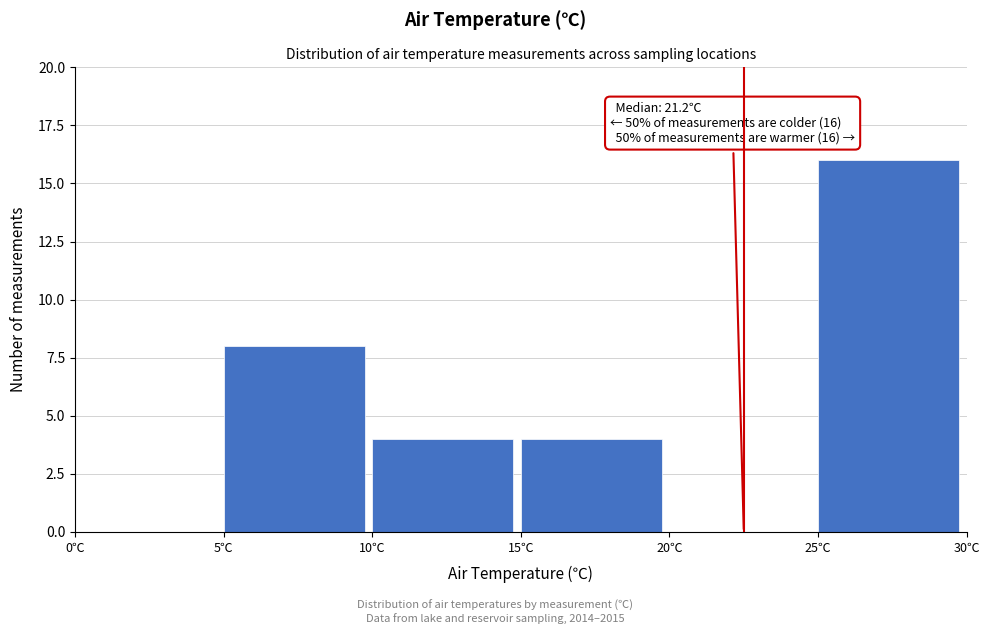

Over which range of the x-axis is the bar tallest?

25 to 30